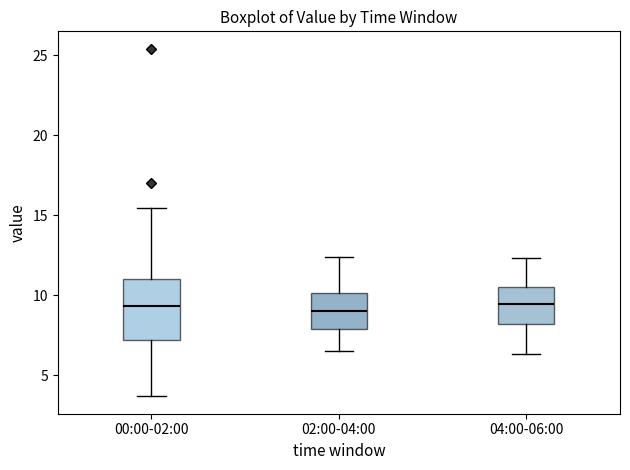

Reading left to right, read every box against the y-axis: the position of its median line, the range the box covers, and the ends of its whiskers. The values are not printed on the chart, so give them approximately, as read against the axis.

00:00-02:00: median 9.5, box 7.0 to 11.0, whiskers 3.5 to 15.5
02:00-04:00: median 9.0, box 8.0 to 10.0, whiskers 6.5 to 12.5
04:00-06:00: median 9.5, box 8.0 to 10.5, whiskers 6.5 to 12.5